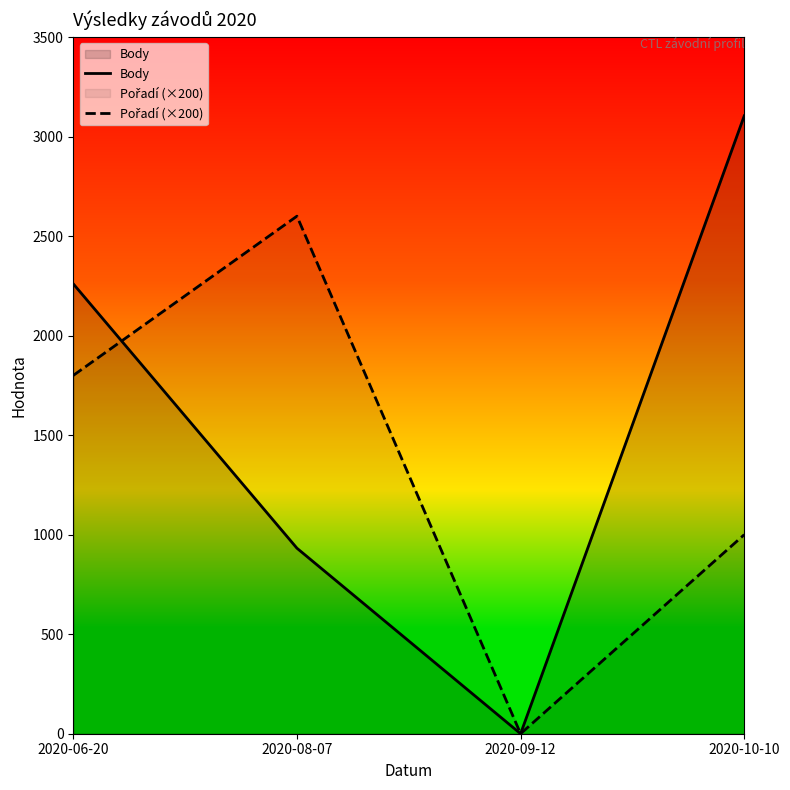

What is the average value of the Pořadí (×200) series?

1350